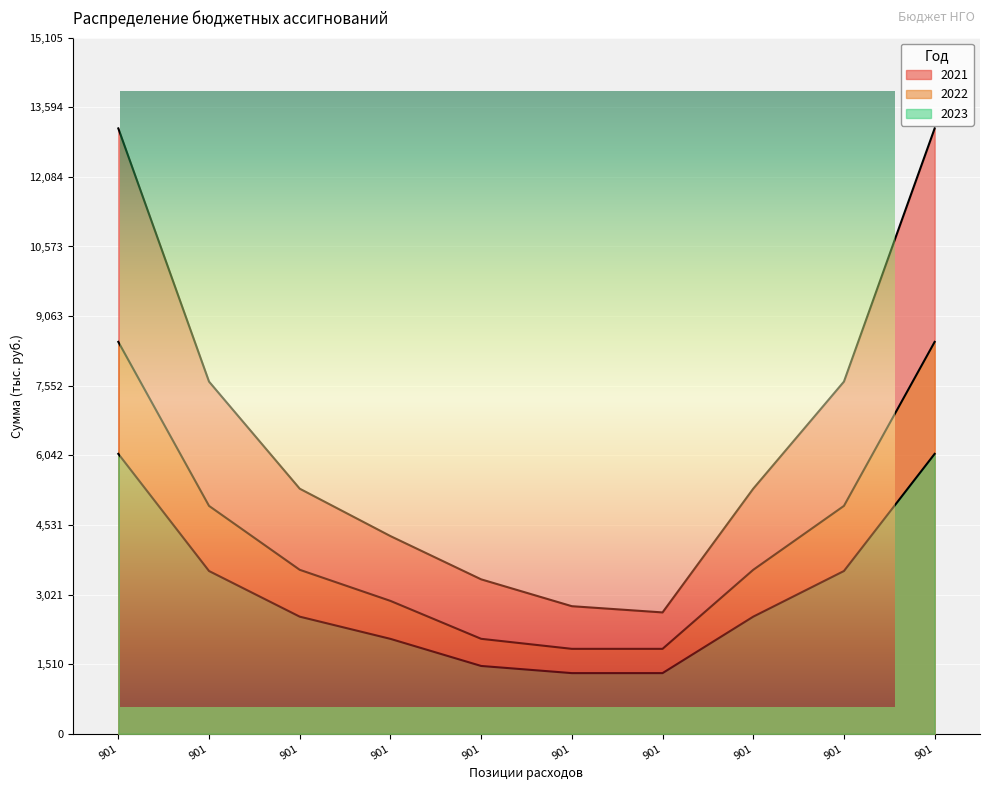

Where does the 2021 series first go above 5318?

901